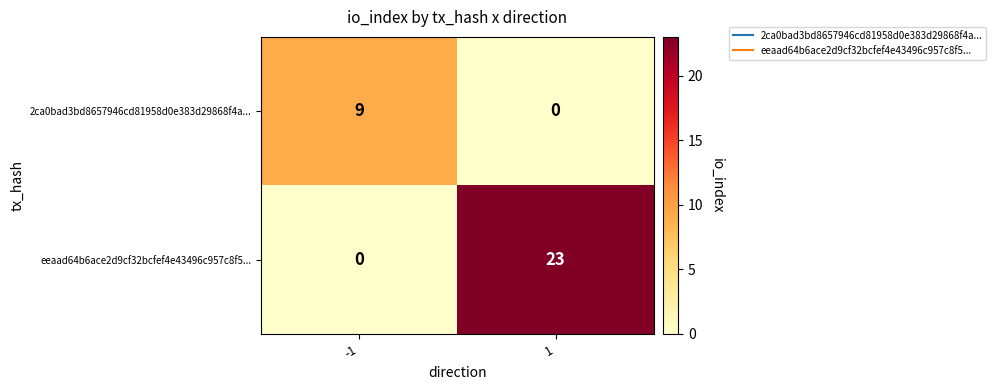

Which series has the largest total across all categories?

eeaad64b6ace2d9cf32bcfef4e43496c957c8f5...